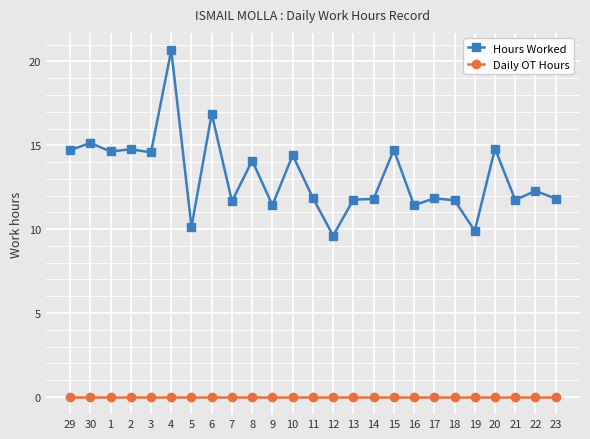

Which series has the largest total across all categories?

Hours Worked